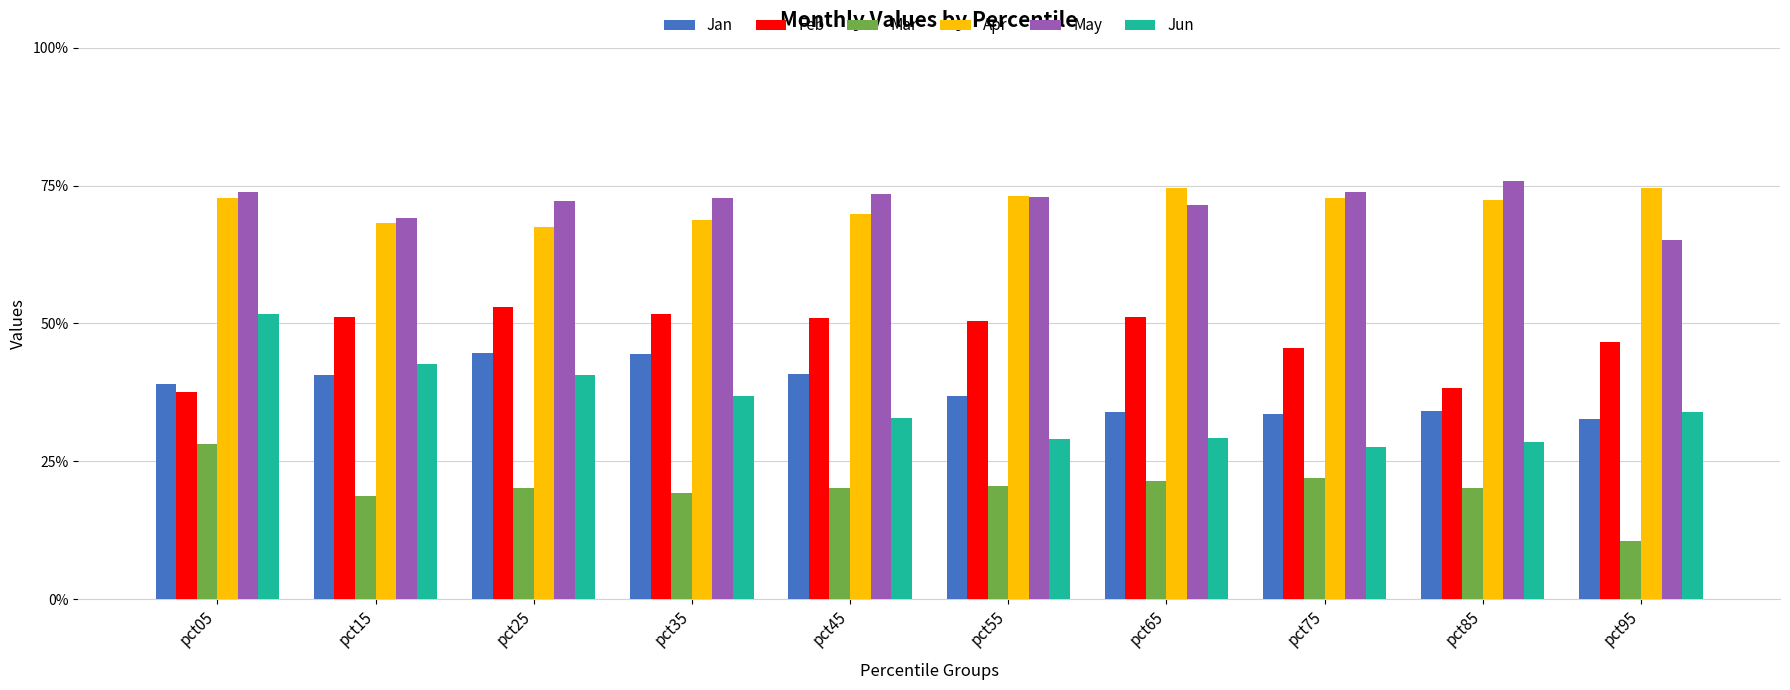

What are all the series names shown in the legend?

Jan, Feb, Mar, Apr, May, Jun